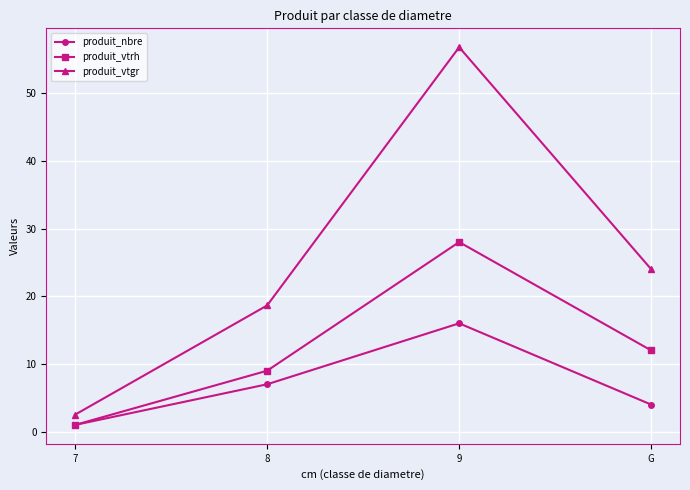

What is the greatest value displayed?

56.8